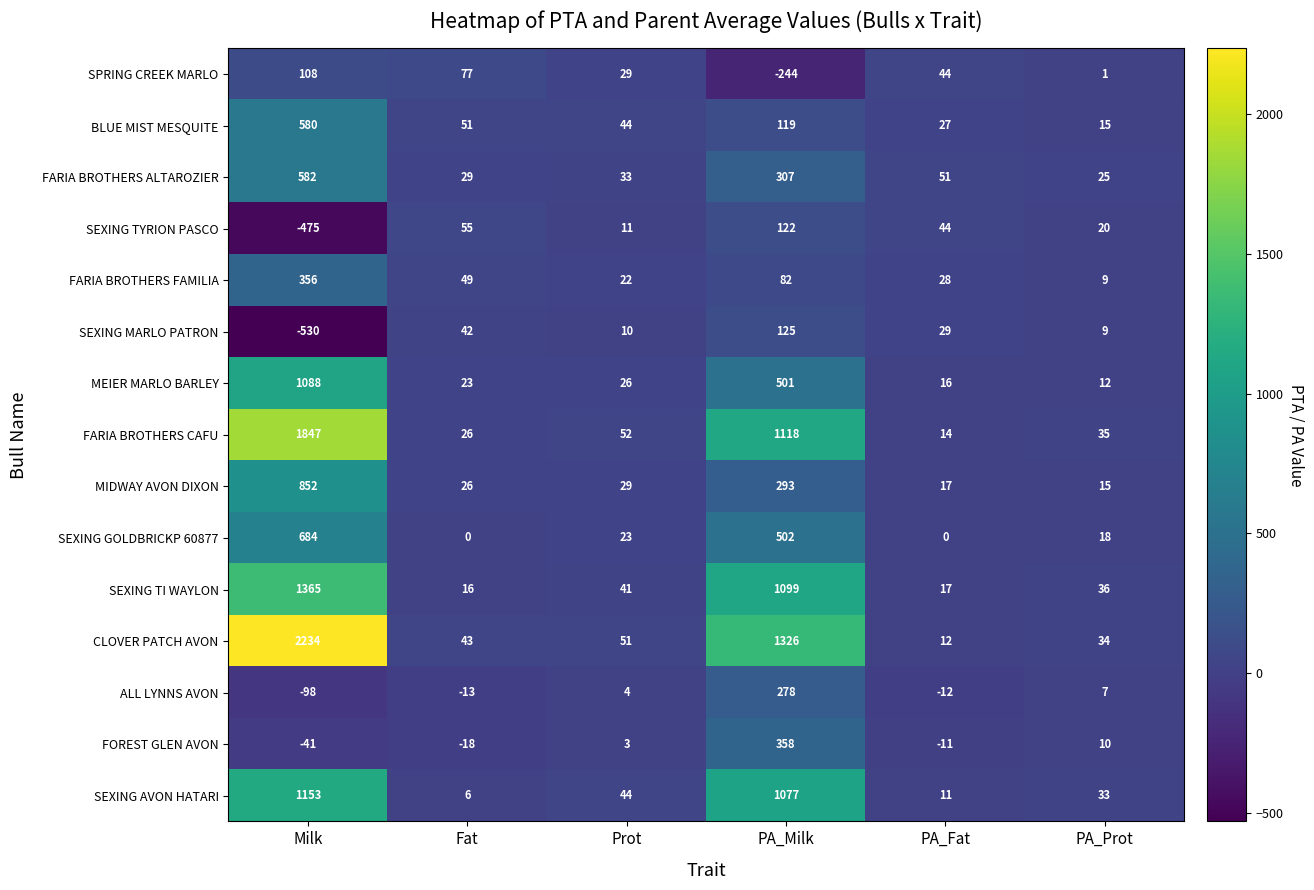

What is the difference between the maximum and second lowest values in the SEXING MARLO PATRON series?

116